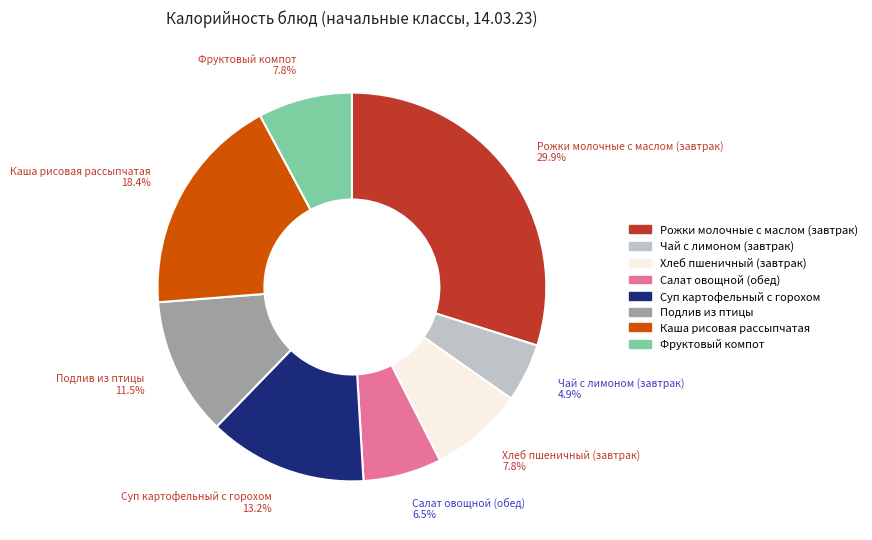

Does Суп картофельный с горохом represent more than half of the total?

No